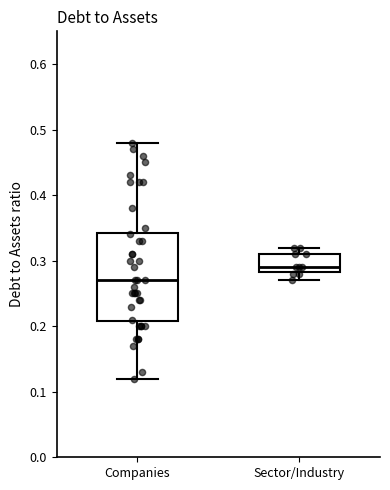

Reading left to right, transcribe this box plot: for each box, give where its median line is, the range the box spans, and where its two whiskers end, as read against the y-axis. The values are not printed on the chart, so give them approximately, as read against the axis.

Companies: median 0.27, box 0.21 to 0.34, whiskers 0.12 to 0.48
Sector/Industry: median 0.29, box 0.28 to 0.31, whiskers 0.27 to 0.32